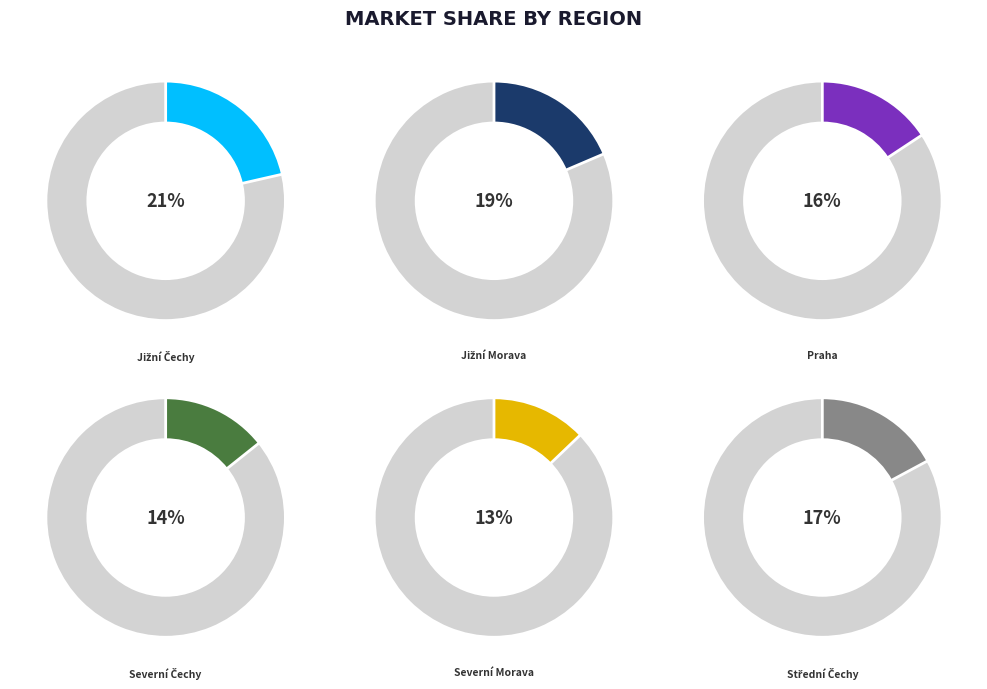

Does any single category account for the majority?

No